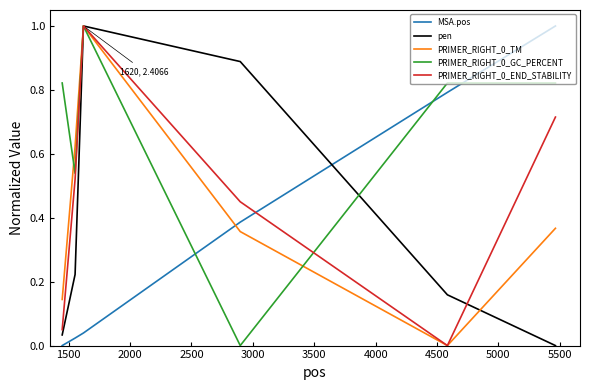

True or false: MSA.pos has more than 1 interior local peaks.

False